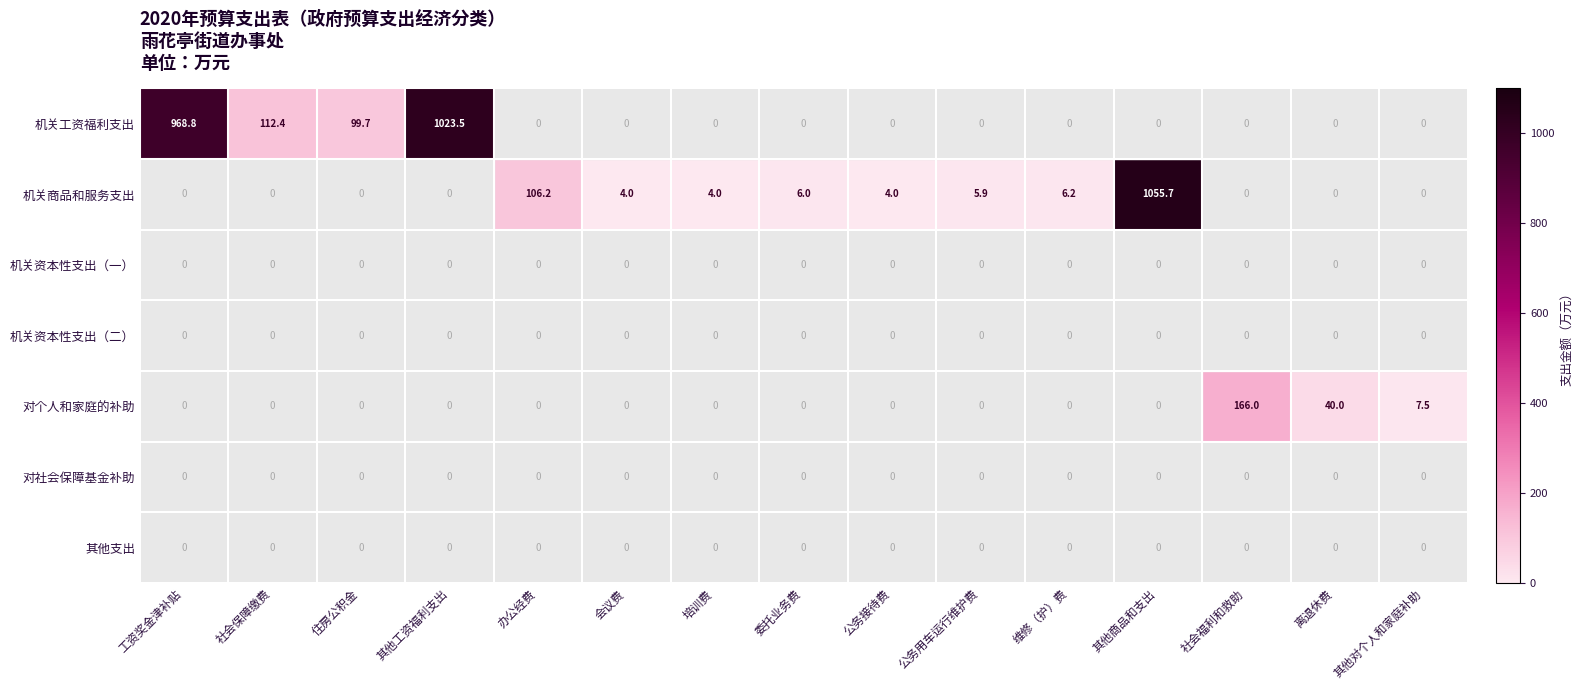

How many series are shown in this chart?

7